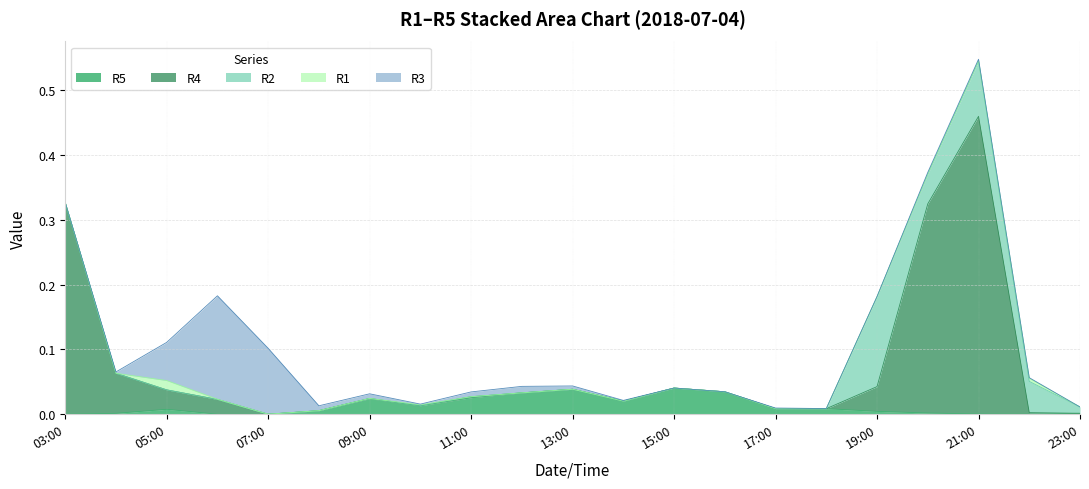

What is the maximum value for R3?

0.2